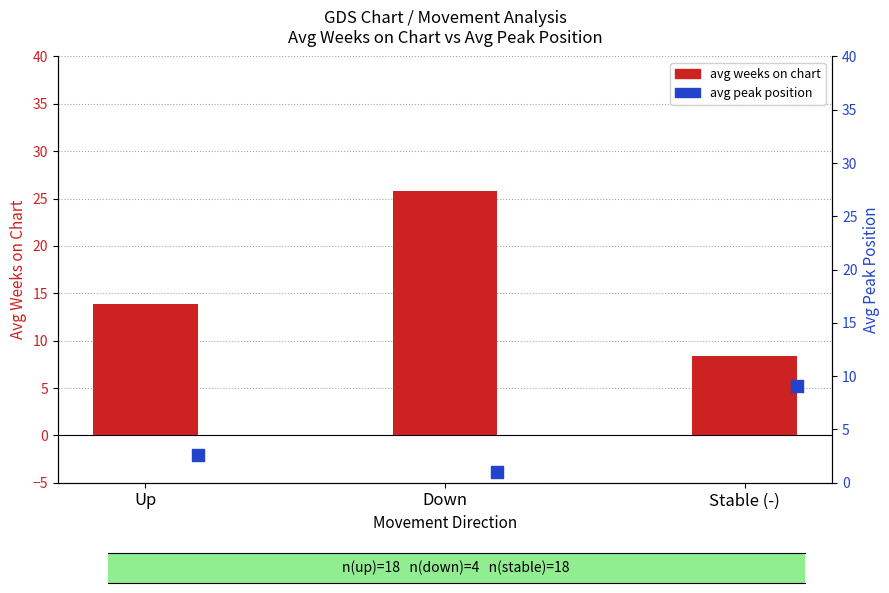

At how many categories does at least one series exceed 9?

3